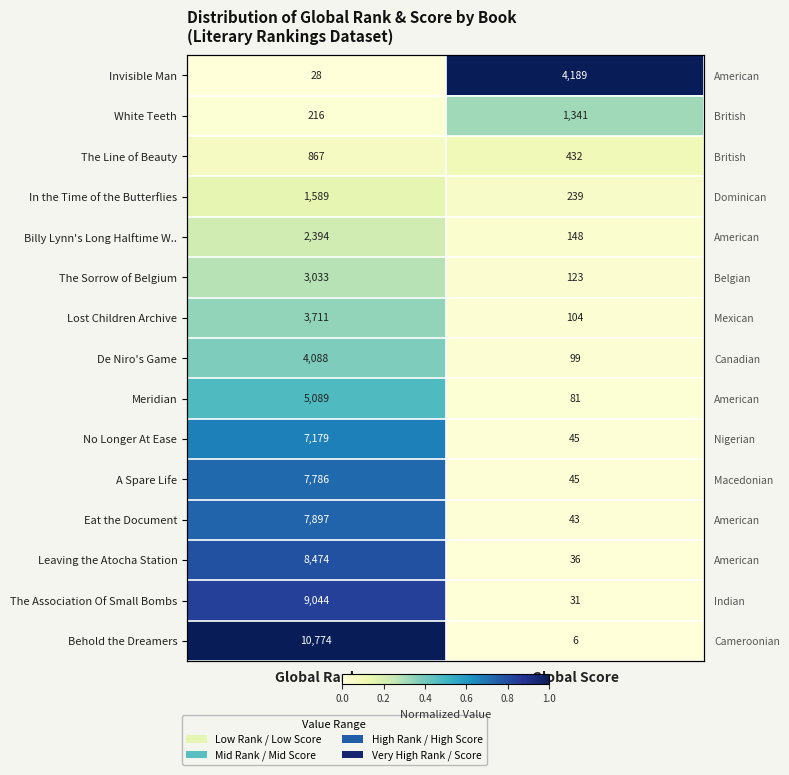

List the labels in order of The Sorrow of Belgium value, smallest first.

Global Score, Global Rank